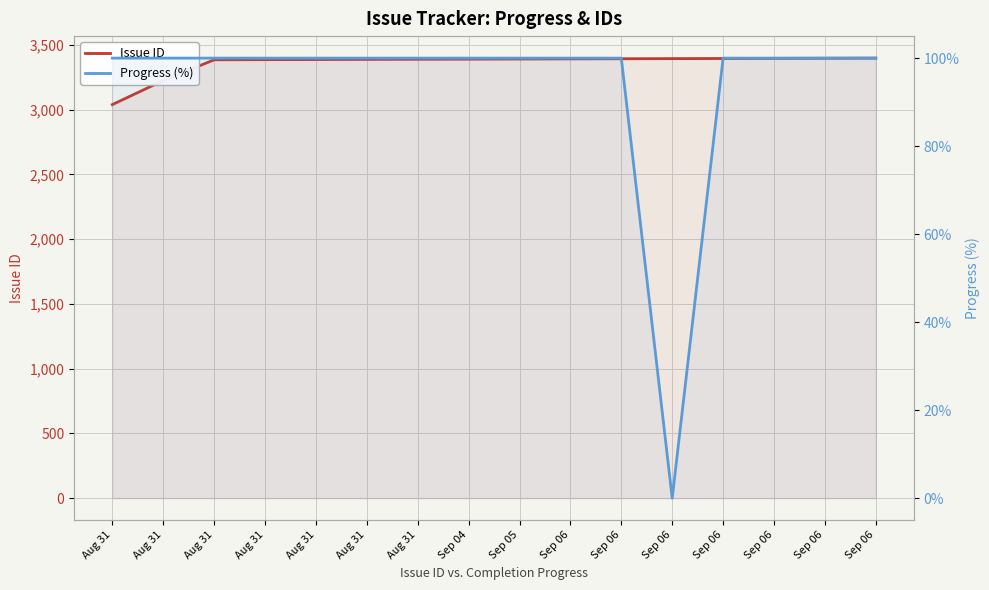

What is the sum of all Progress (%) values?

1500